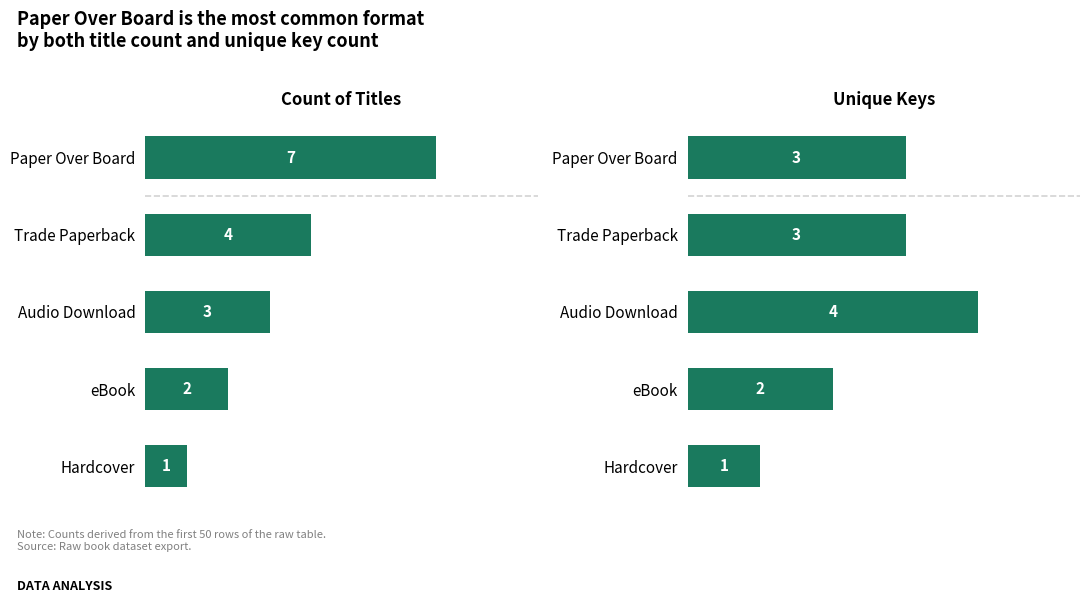

How many data points in Unique Keys are less than 3?

2